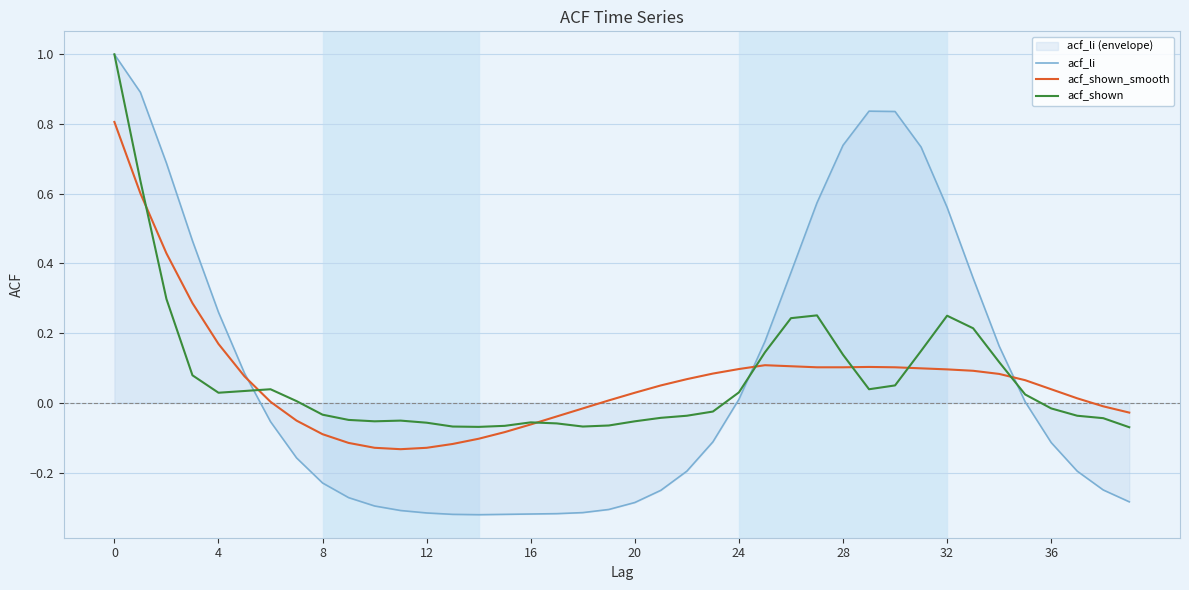

What is the sum of all acf_shown_smooth values?

2.7